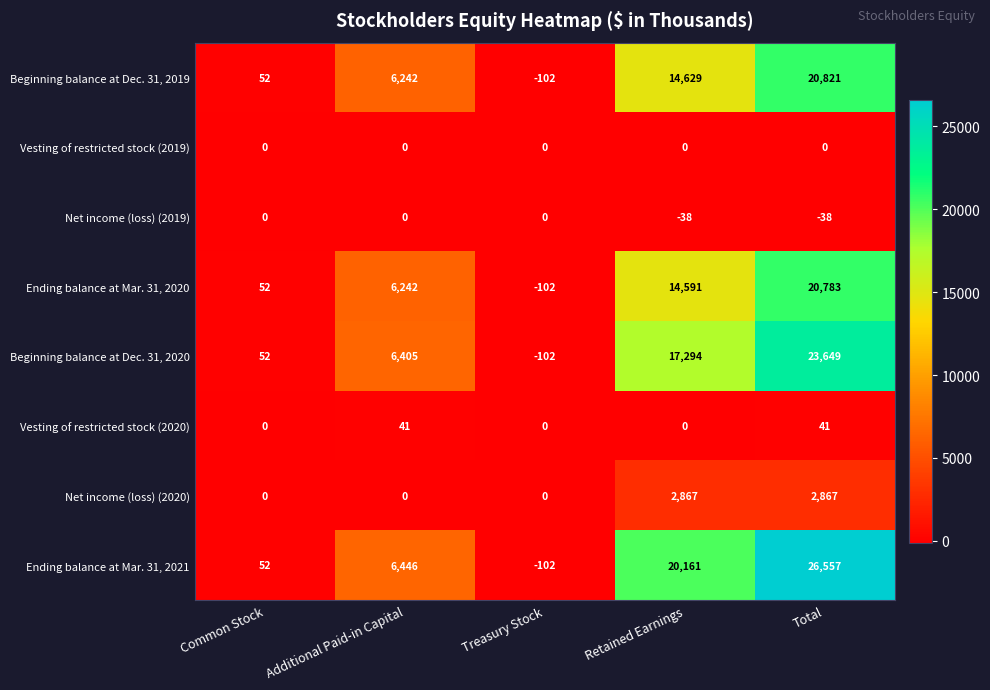

Where is Net income (loss) (2019) nearest to the value -19?

Common Stock